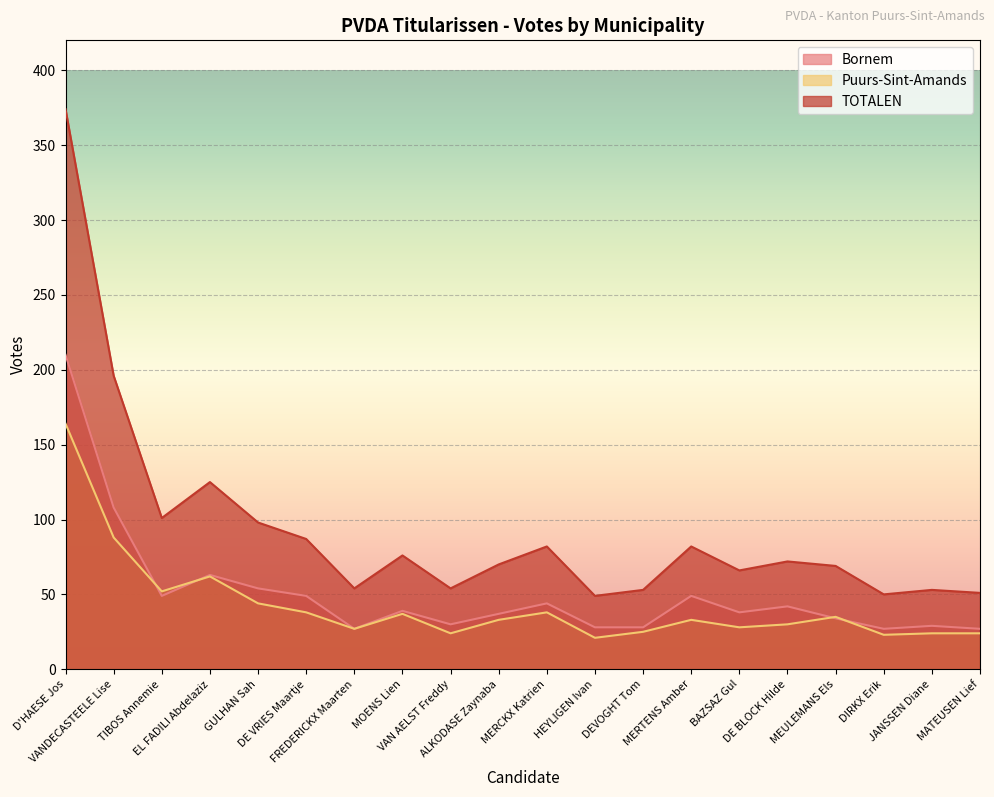

Reading left to right, transcribe all the data shown in this chart.

Bornem: D'HAESE Jos=210	VANDECASTEELE Lise=108	TIBOS Annemie=49	EL FADILI Abdelaziz=63	GULHAN Sah=54	DE VRIES Maartje=49	FREDERICKX Maarten=27	MOENS Lien=39	VAN AELST Freddy=30	ALKODASE Zaynaba=37	MERCKX Katrien=44	HEYLIGEN Ivan=28	DEVOGHT Tom=28	MERTENS Amber=49	BAZSAZ Gul=38	DE BLOCK Hilde=42	MEULEMANS Els=34	DIRKX Erik=27	JANSSEN Diane=29	MATEUSEN Lief=27
Puurs-Sint-Amands: D'HAESE Jos=164	VANDECASTEELE Lise=88	TIBOS Annemie=52	EL FADILI Abdelaziz=62	GULHAN Sah=44	DE VRIES Maartje=38	FREDERICKX Maarten=27	MOENS Lien=37	VAN AELST Freddy=24	ALKODASE Zaynaba=33	MERCKX Katrien=38	HEYLIGEN Ivan=21	DEVOGHT Tom=25	MERTENS Amber=33	BAZSAZ Gul=28	DE BLOCK Hilde=30	MEULEMANS Els=35	DIRKX Erik=23	JANSSEN Diane=24	MATEUSEN Lief=24
TOTALEN: D'HAESE Jos=374	VANDECASTEELE Lise=196	TIBOS Annemie=101	EL FADILI Abdelaziz=125	GULHAN Sah=98	DE VRIES Maartje=87	FREDERICKX Maarten=54	MOENS Lien=76	VAN AELST Freddy=54	ALKODASE Zaynaba=70	MERCKX Katrien=82	HEYLIGEN Ivan=49	DEVOGHT Tom=53	MERTENS Amber=82	BAZSAZ Gul=66	DE BLOCK Hilde=72	MEULEMANS Els=69	DIRKX Erik=50	JANSSEN Diane=53	MATEUSEN Lief=51